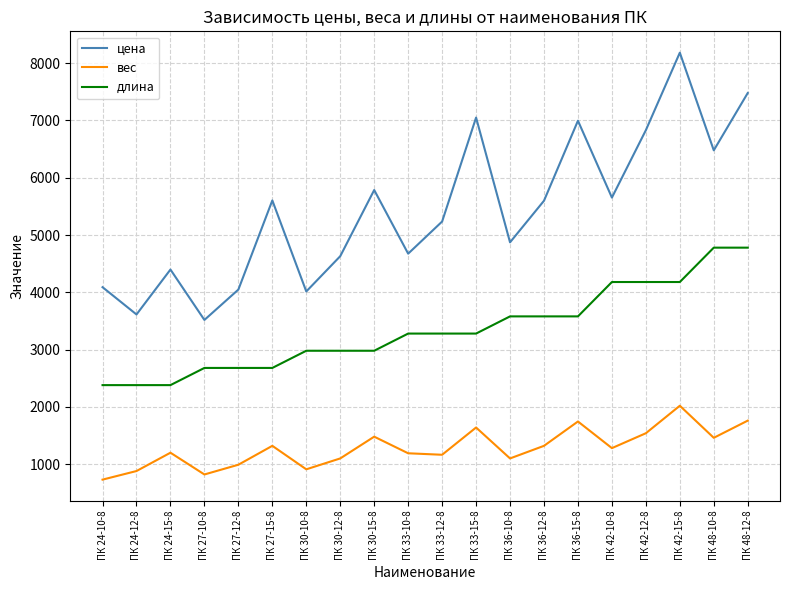

What are all the series names shown in the legend?

цена, вес, длина